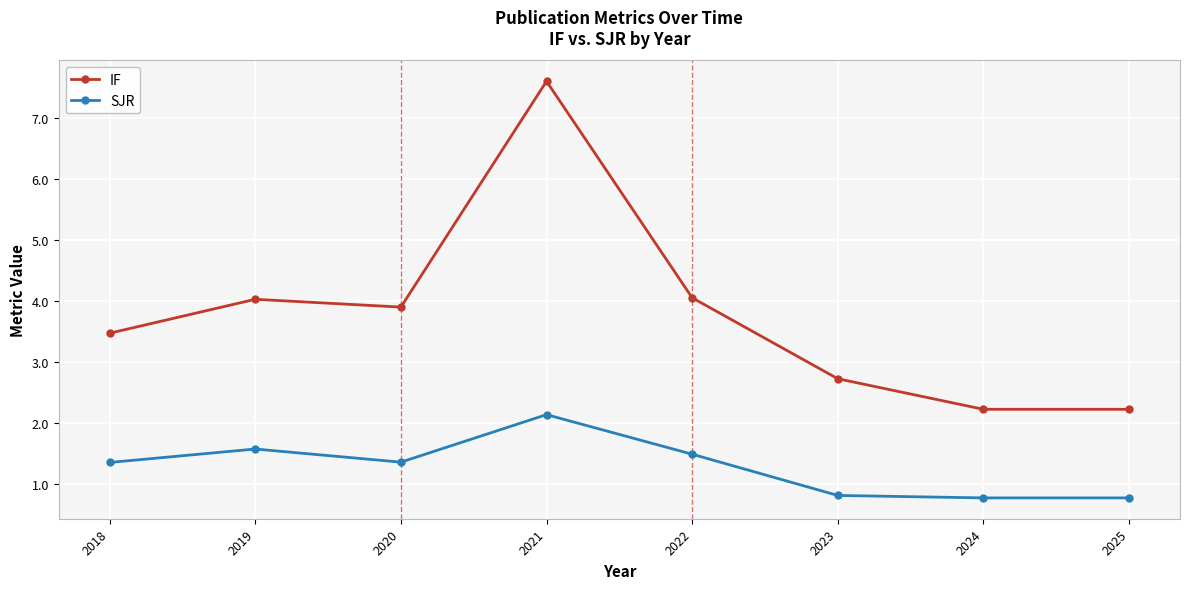

At which label does IF first exceed 3?

2018